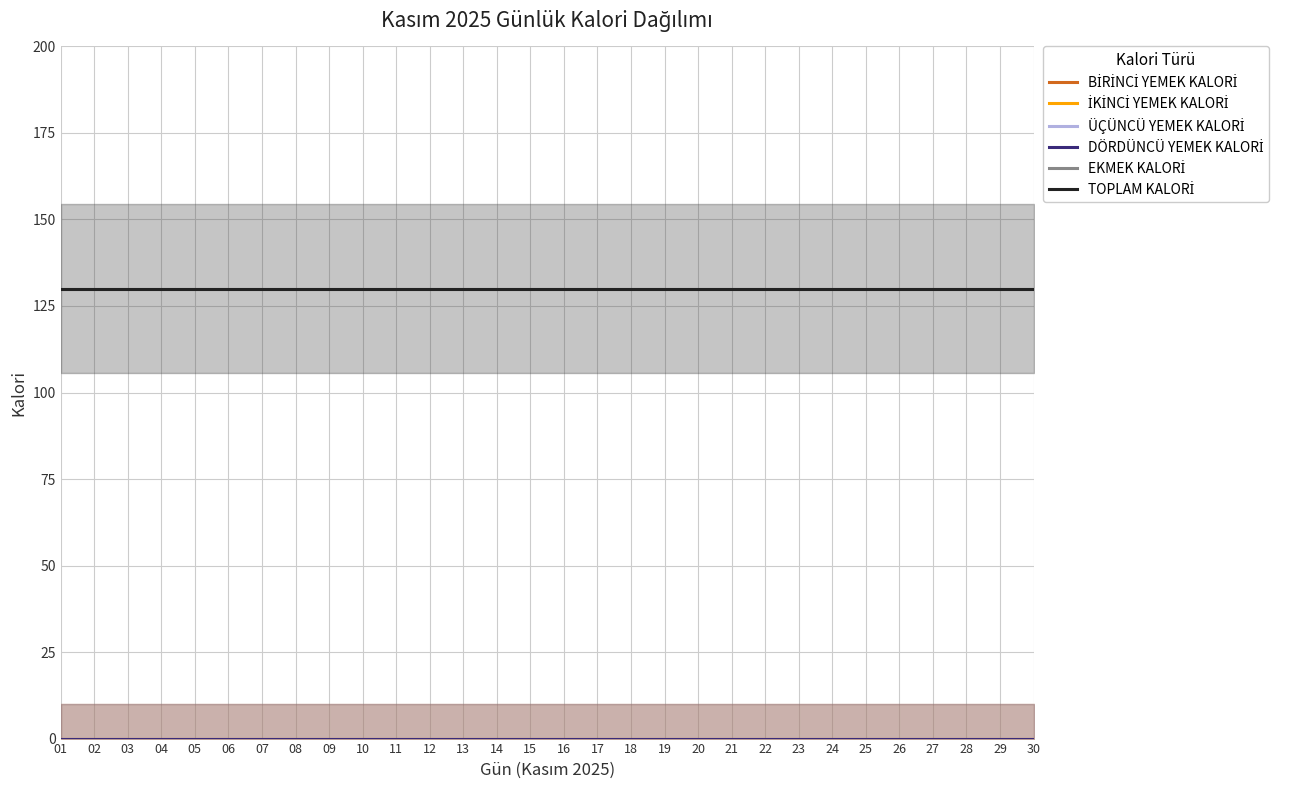

The value of EKMEK KALORİ at 26 is 130. True or false?

True